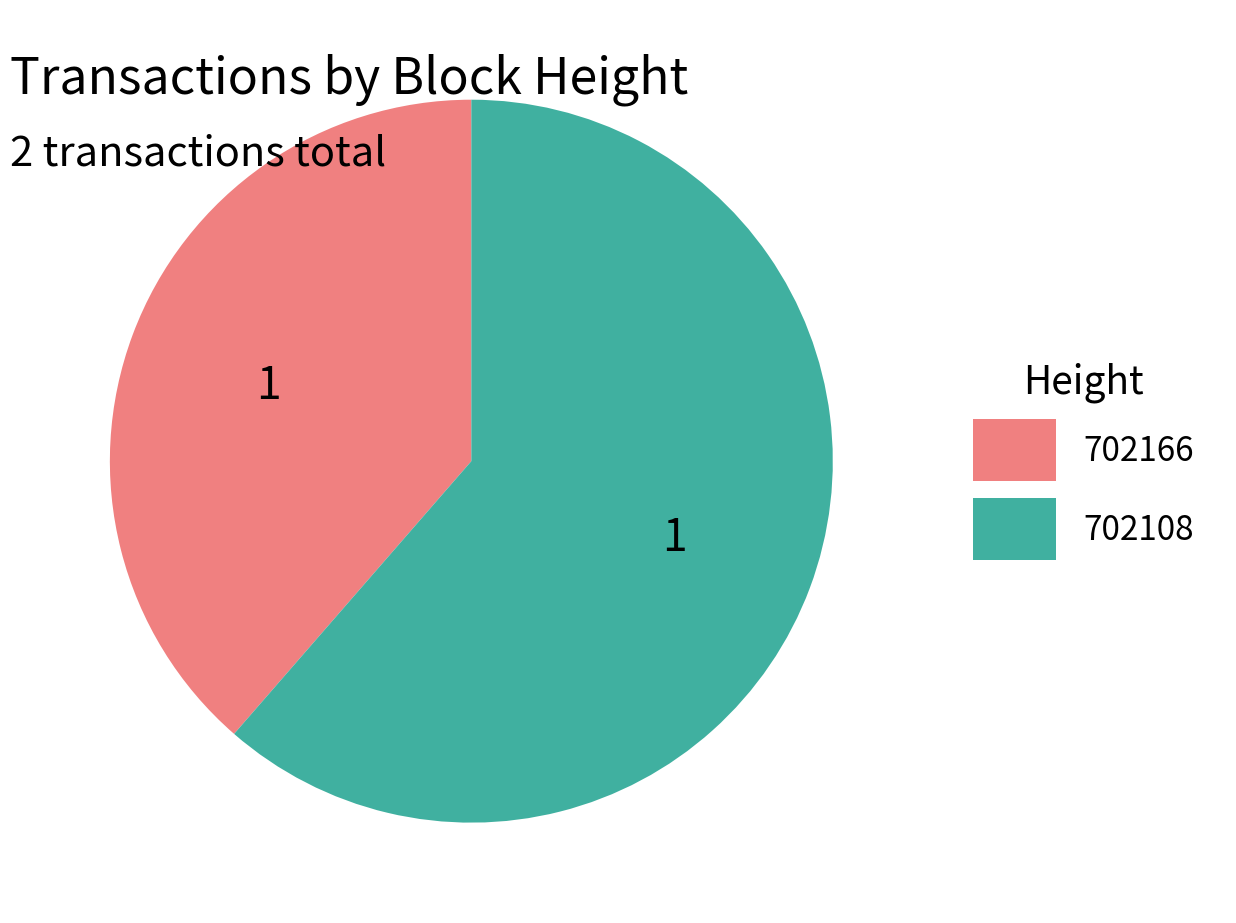

Combined, do 702108 and 702166 account for over 50%?

Yes